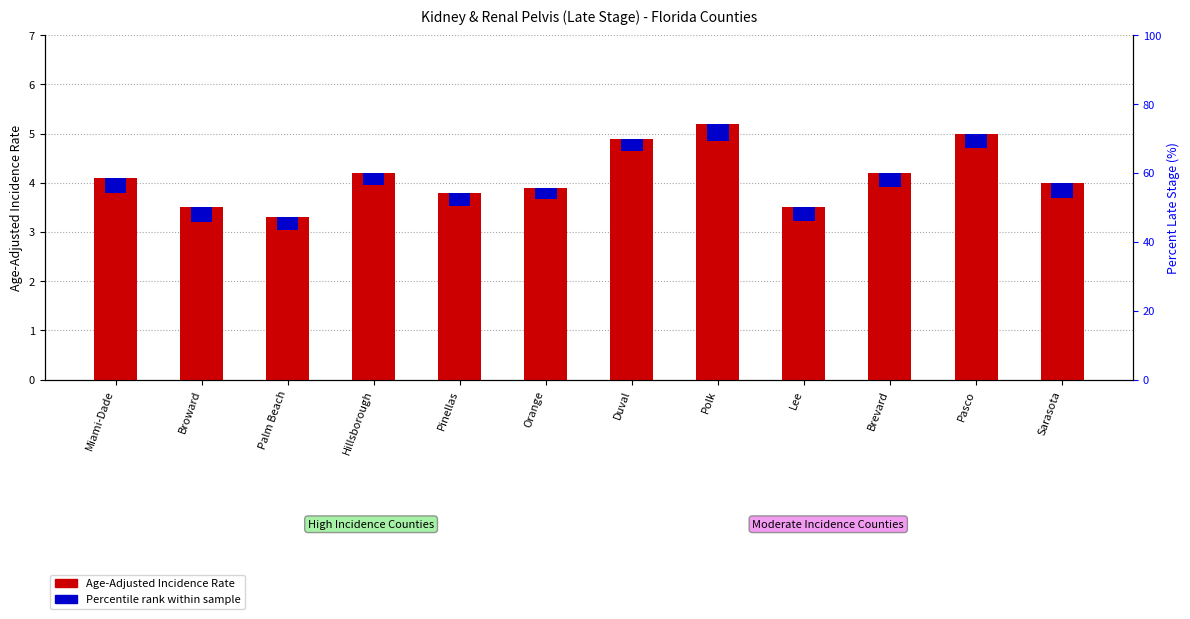

What is the label of the 2nd bar from the right?

Pasco